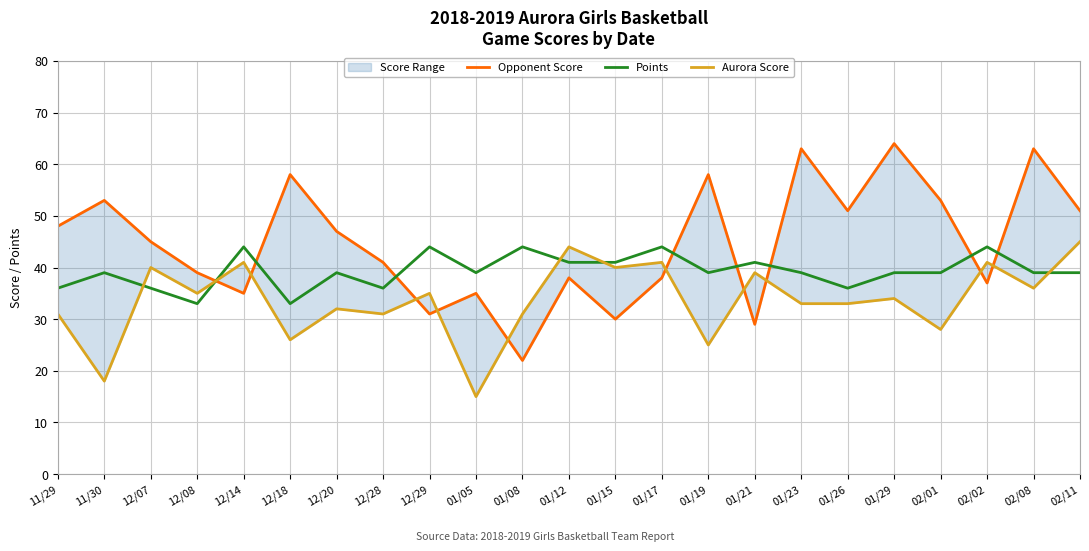

List the series in order of their overall mean, highest first.

Opponent Score, Points, Aurora Score